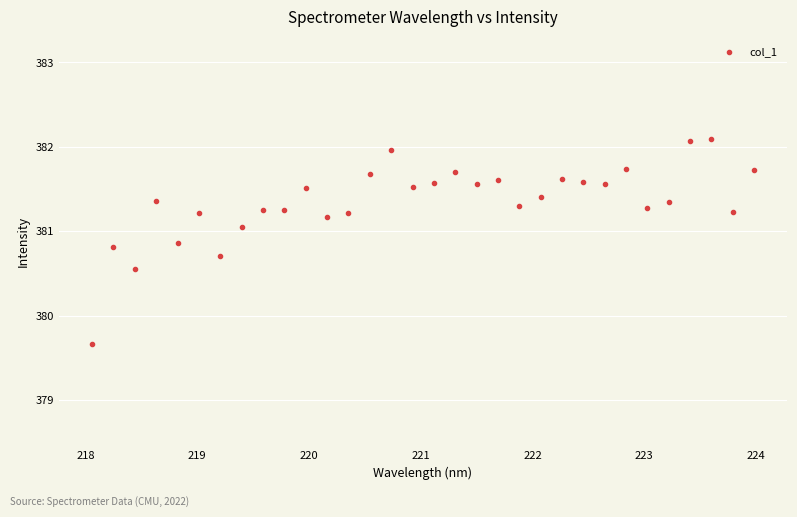

What is the range of Y values (max minus min)?

2.4